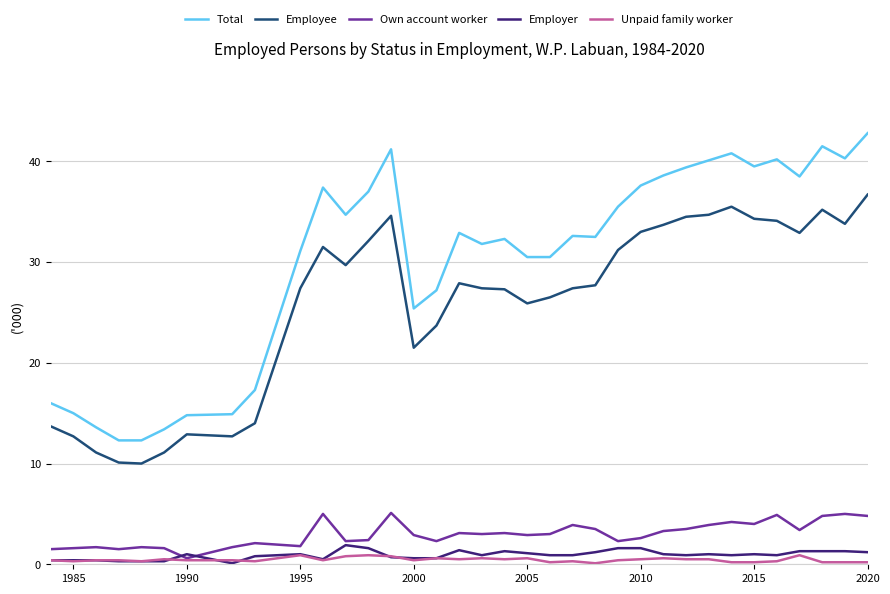

What are all the series names shown in the legend?

Total, Employee, Own account worker, Employer, Unpaid family worker